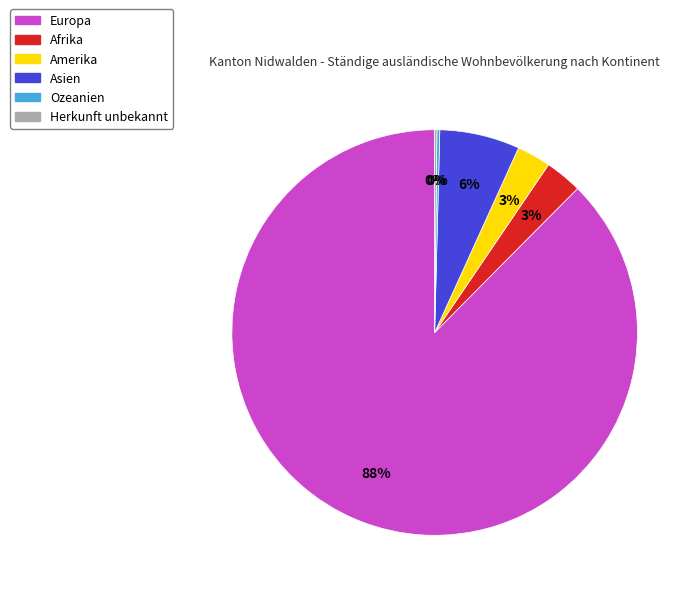

Which slice is the largest?

Europa